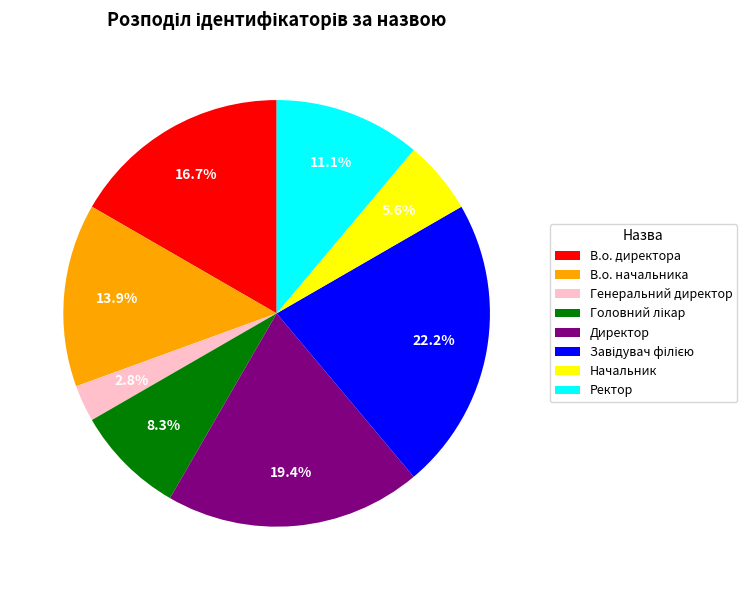

Between В.о. директора and Директор, which is larger?

Директор